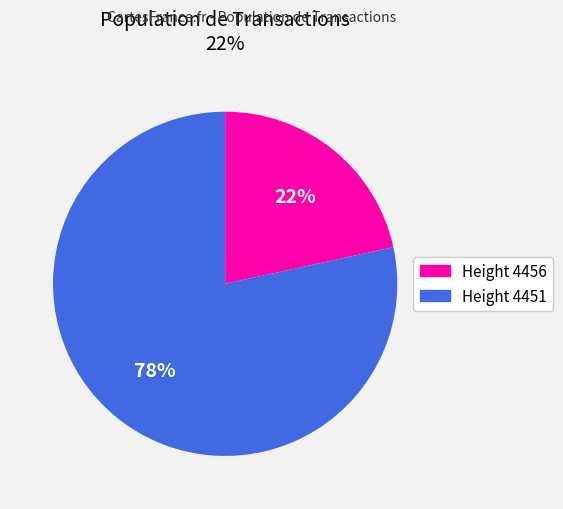

To the nearest percent, what is the average slice percentage?

50%